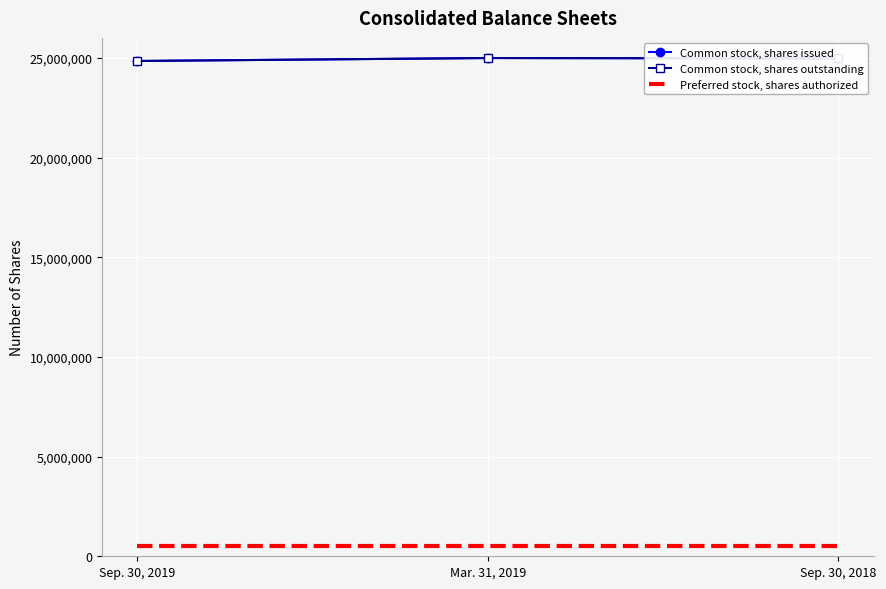

Between Mar. 31, 2019 and Sep. 30, 2018, which is larger?

Mar. 31, 2019